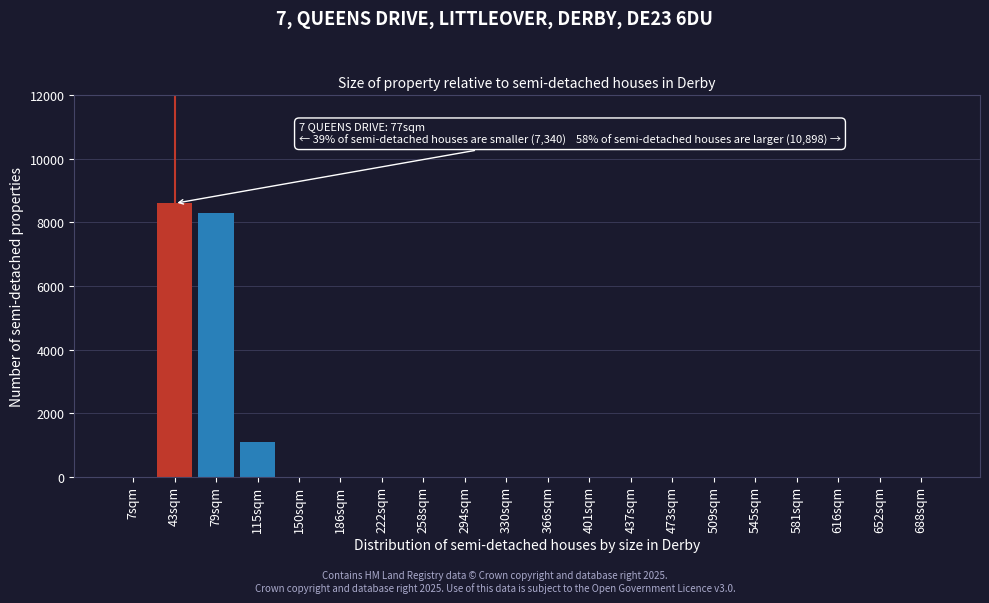

Reading left to right, list all the values displayed in this chart.

7sqm=0	43sqm=8600	79sqm=8300	115sqm=1100	150sqm=0	186sqm=0	222sqm=0	258sqm=0	294sqm=0	330sqm=0	366sqm=0	401sqm=0	437sqm=0	473sqm=0	509sqm=0	545sqm=0	581sqm=0	616sqm=0	652sqm=0	688sqm=0